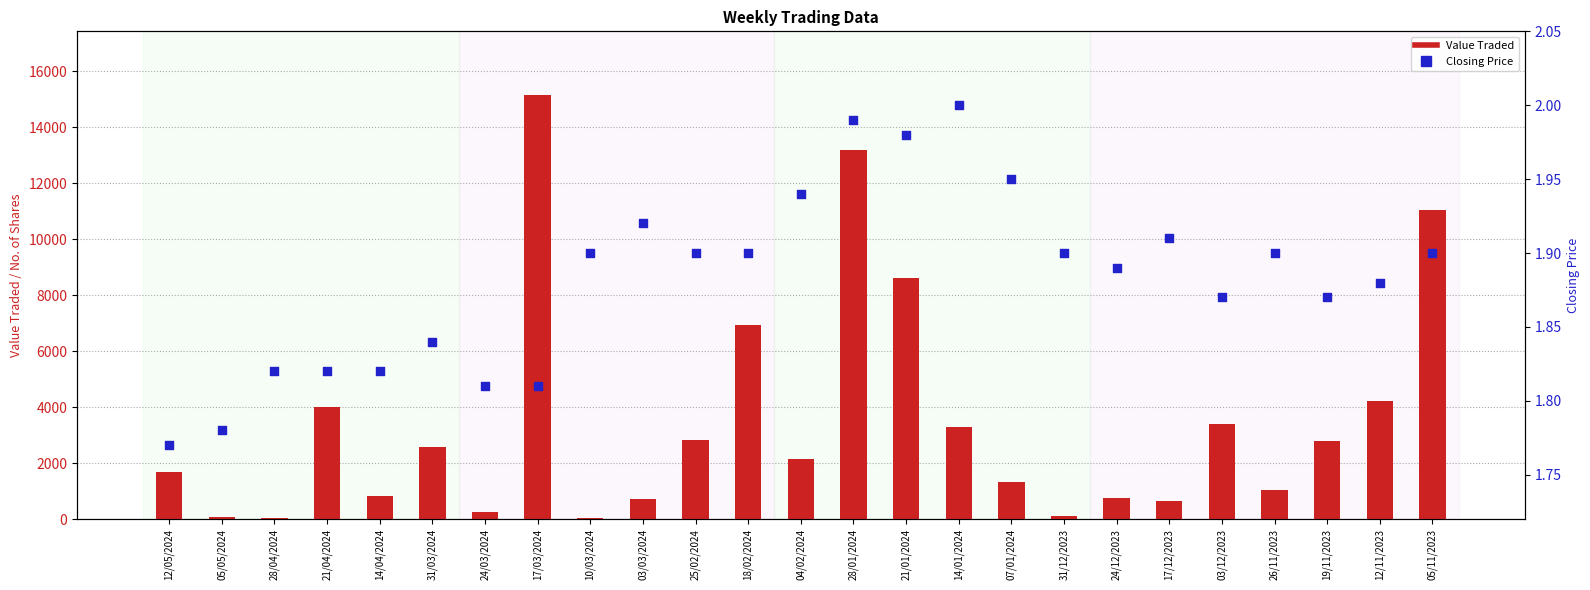

Is the value of Closing Price at 19/11/2023 greater than the value of Value Traded at 21/04/2024?

No